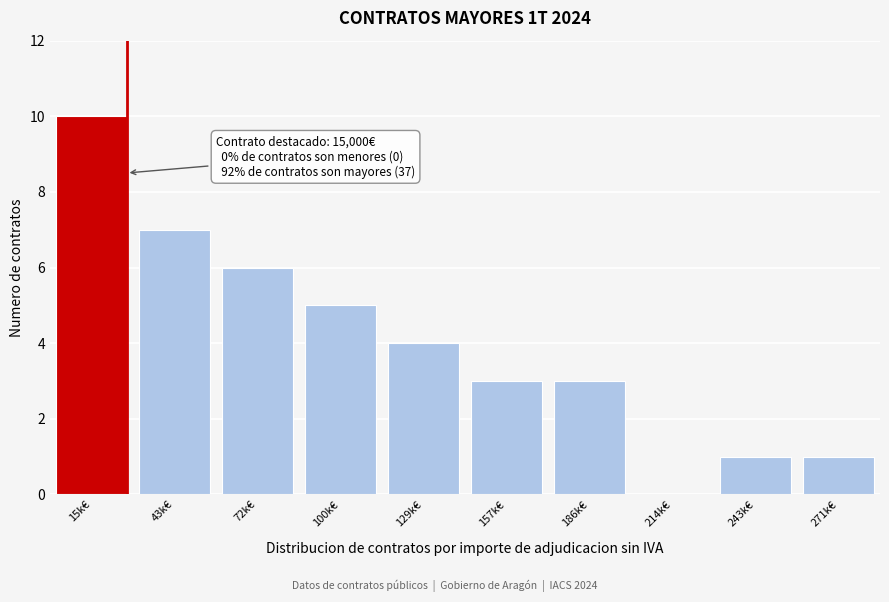

Reading left to right, list all the values displayed in this chart.

15k€=10	43k€=7	72k€=6	100k€=5	129k€=4	157k€=3	186k€=3	214k€=0	243k€=1	271k€=1